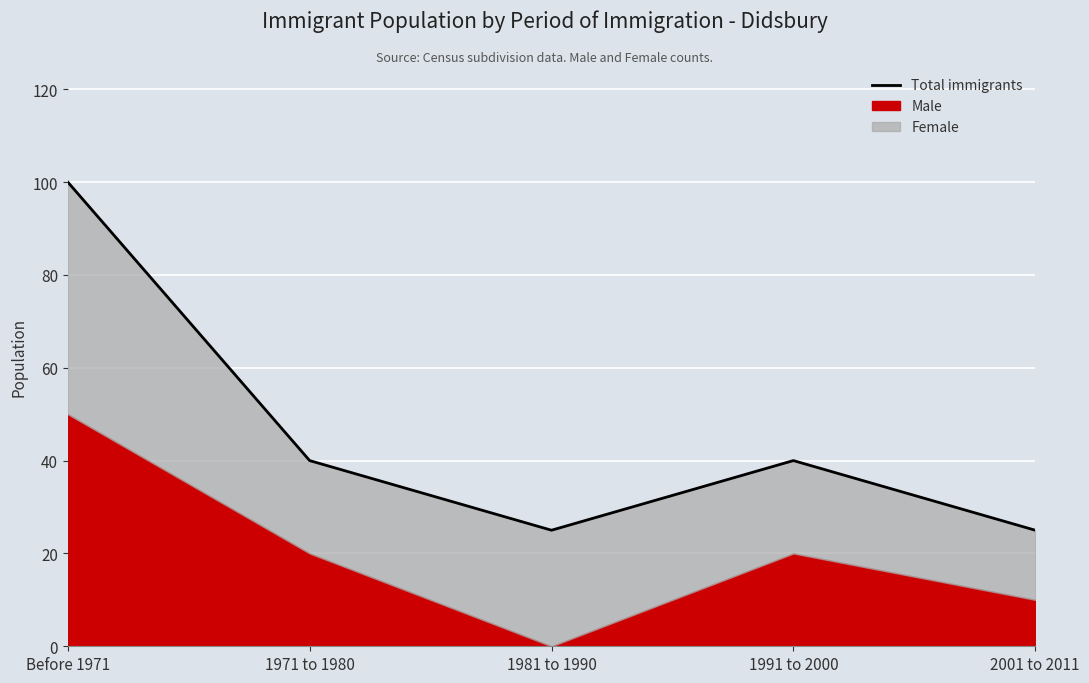

Which has a higher value, 1981 to 1990 or 1971 to 1980?

1971 to 1980